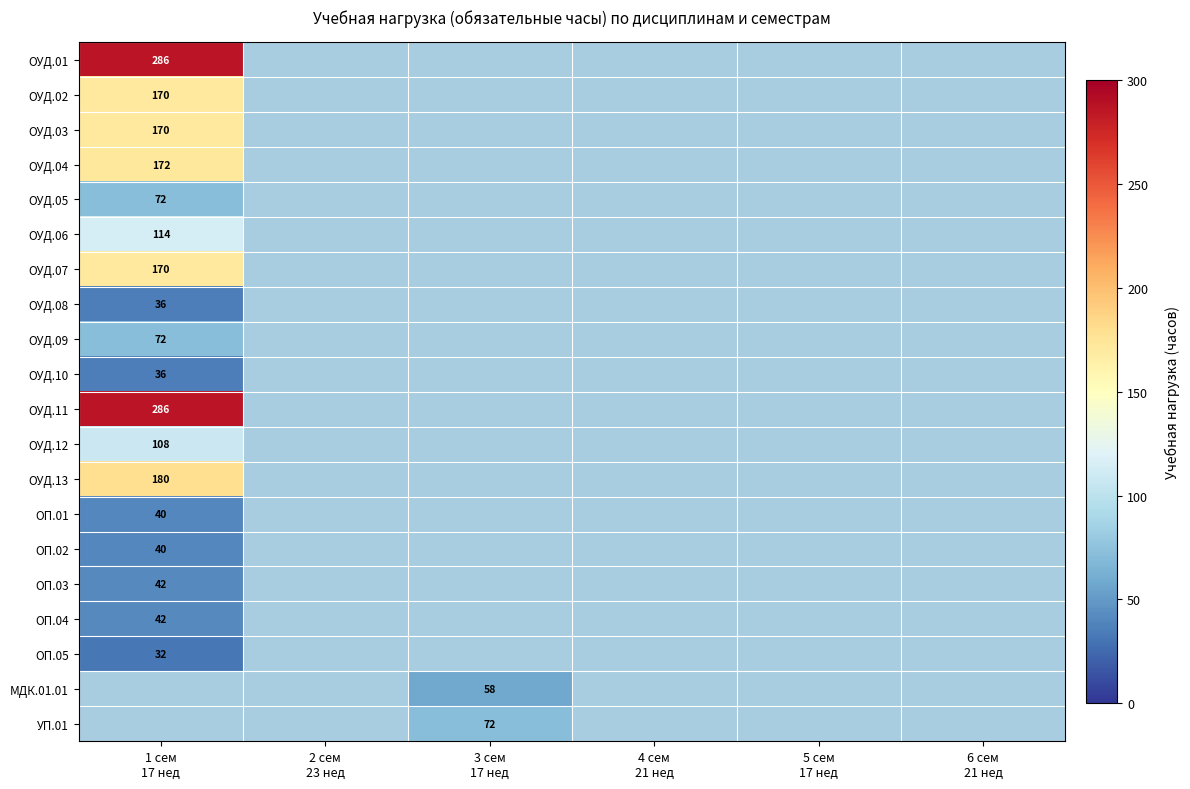

At which label does ОУД.06 reach its peak?

1 сем 17 нед